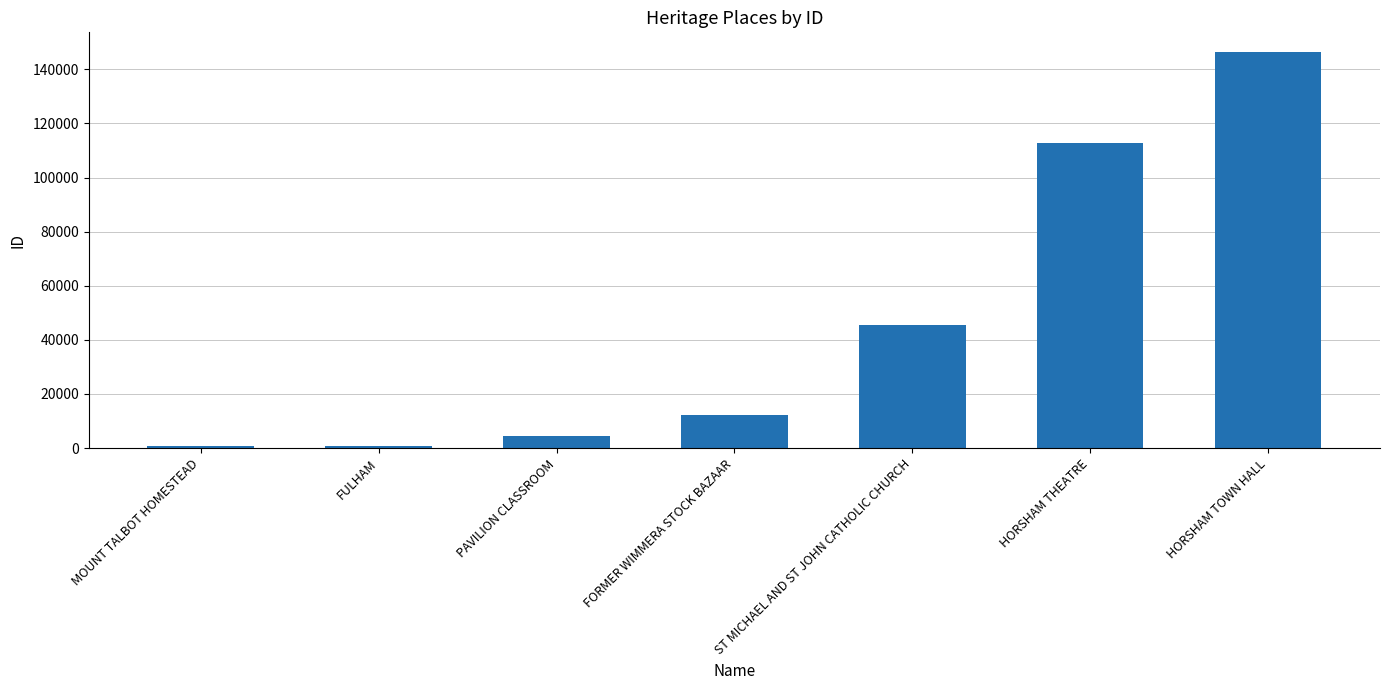

Which has a higher value, MOUNT TALBOT HOMESTEAD or HORSHAM THEATRE?

HORSHAM THEATRE